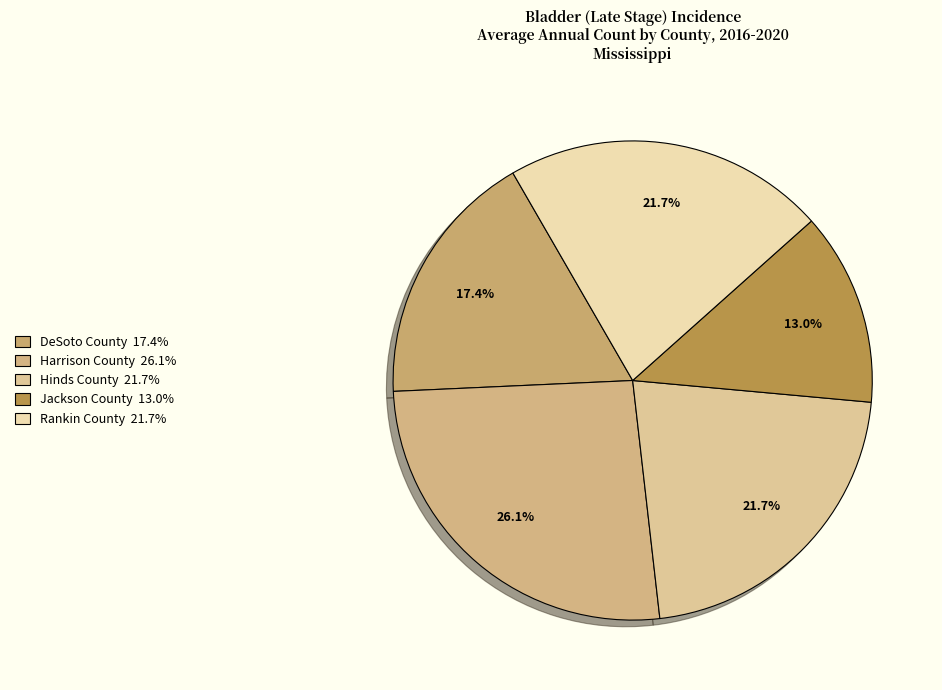

Combined, do Jackson County and Hinds County account for over 50%?

No